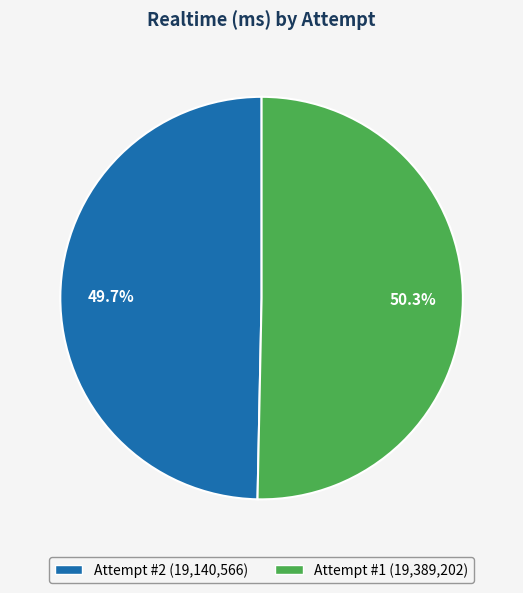

Is it true that Attempt #1 is 50% of the pie?

True